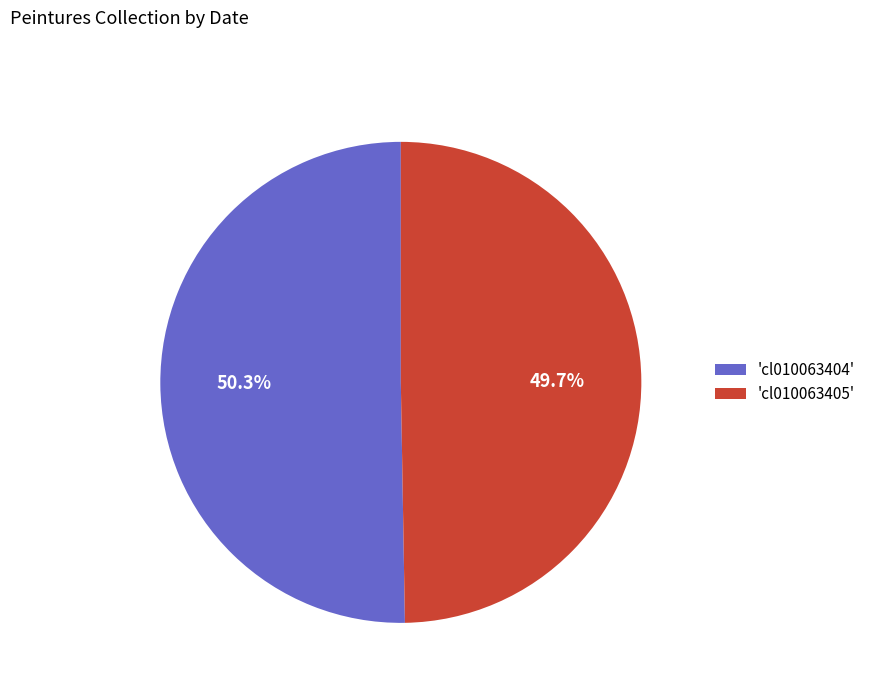

Rank the categories by value from highest to lowest.

'cl010063404', 'cl010063405'